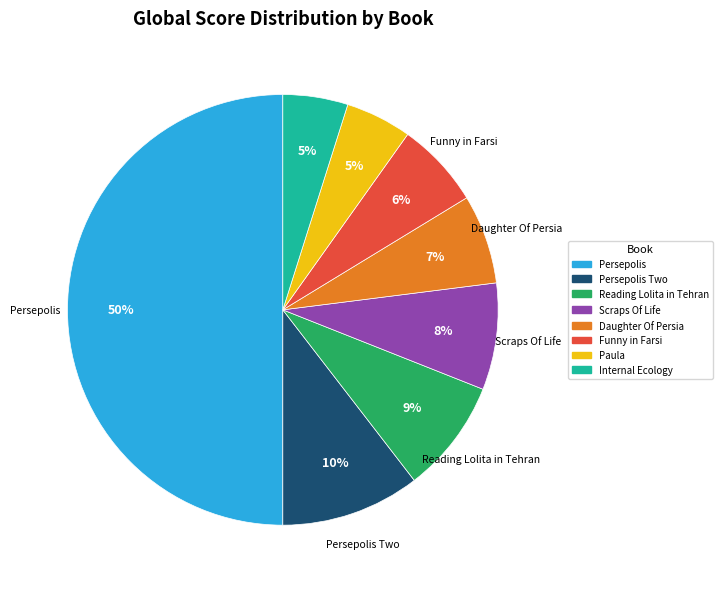

To the nearest percent, what portion does Internal Ecology represent?

5%